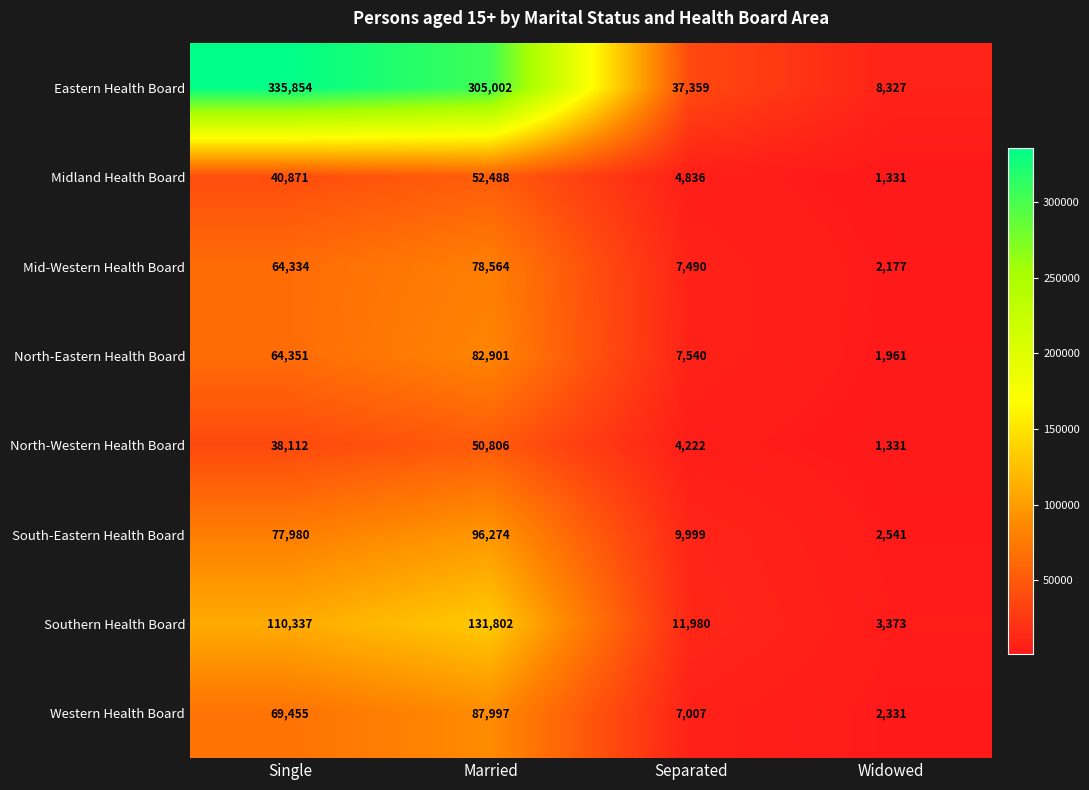

What is the difference between the maximum and minimum values in the Southern Health Board series?

128429